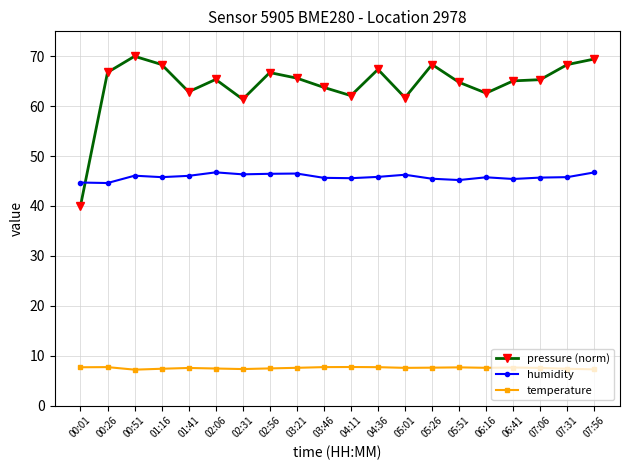

True or false: temperature and humidity intersect in this chart.

False